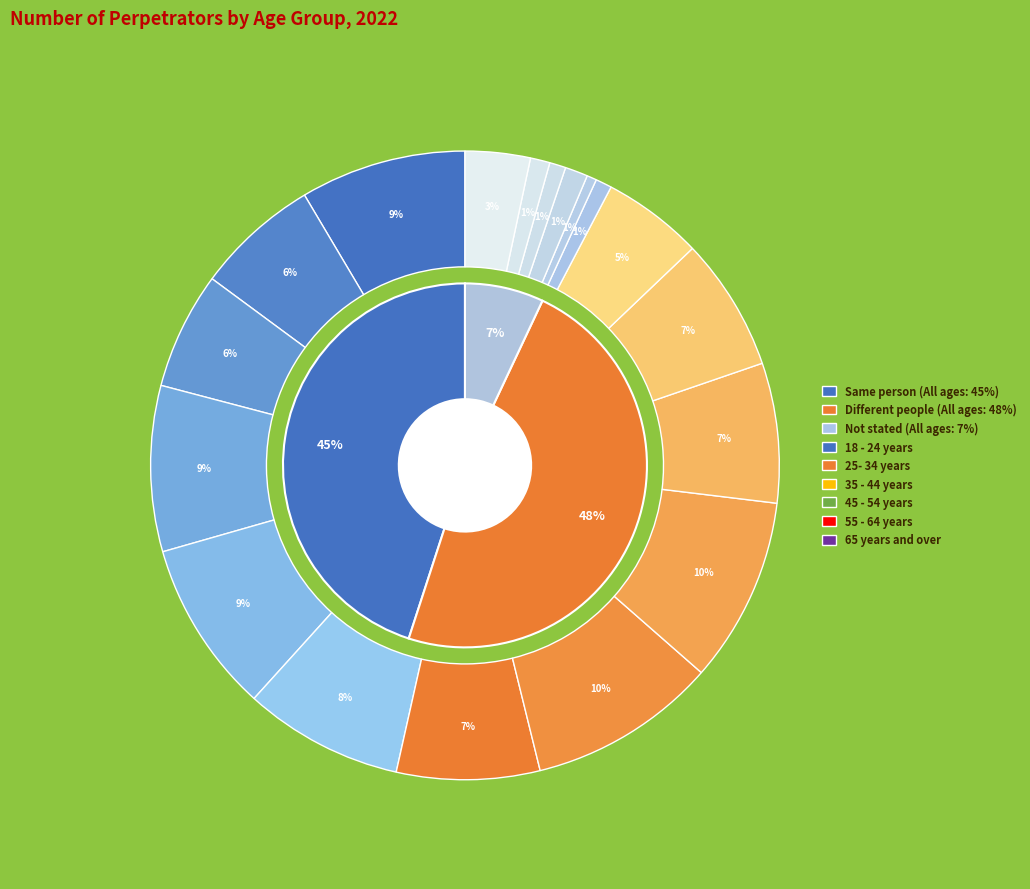

To the nearest percent, what is the difference between the 45 - 54 years and 25- 34 years slice percentages?

5%